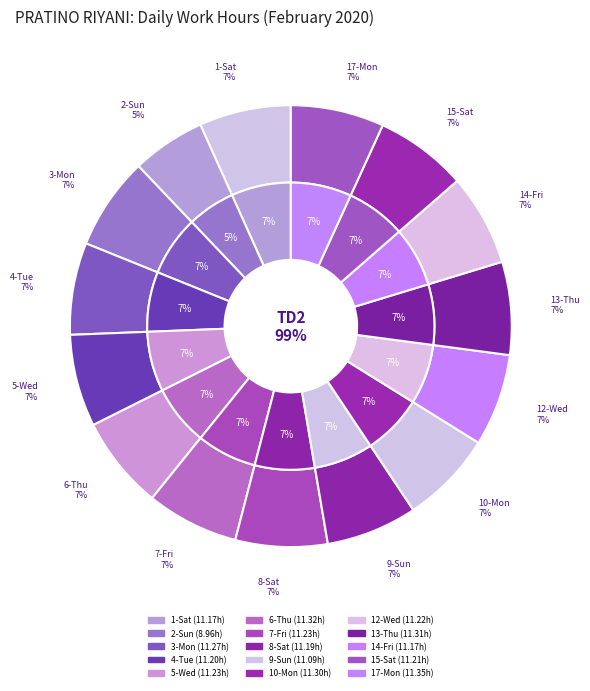

How many slices are in this pie chart?

15